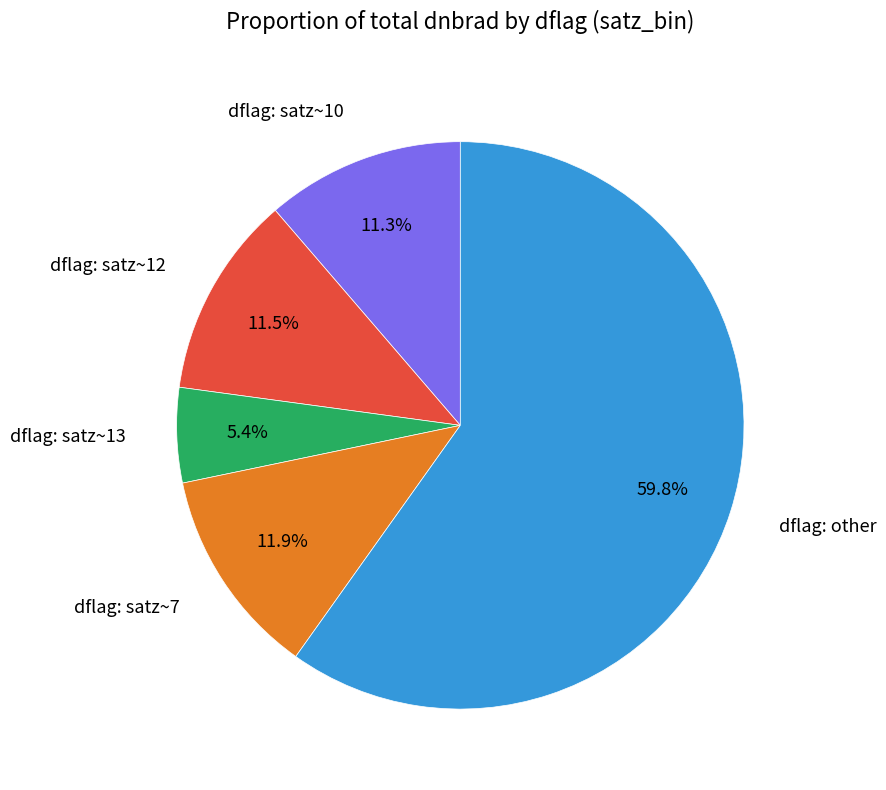

Which has a higher value, dflag: satz~7 or dflag: other?

dflag: other